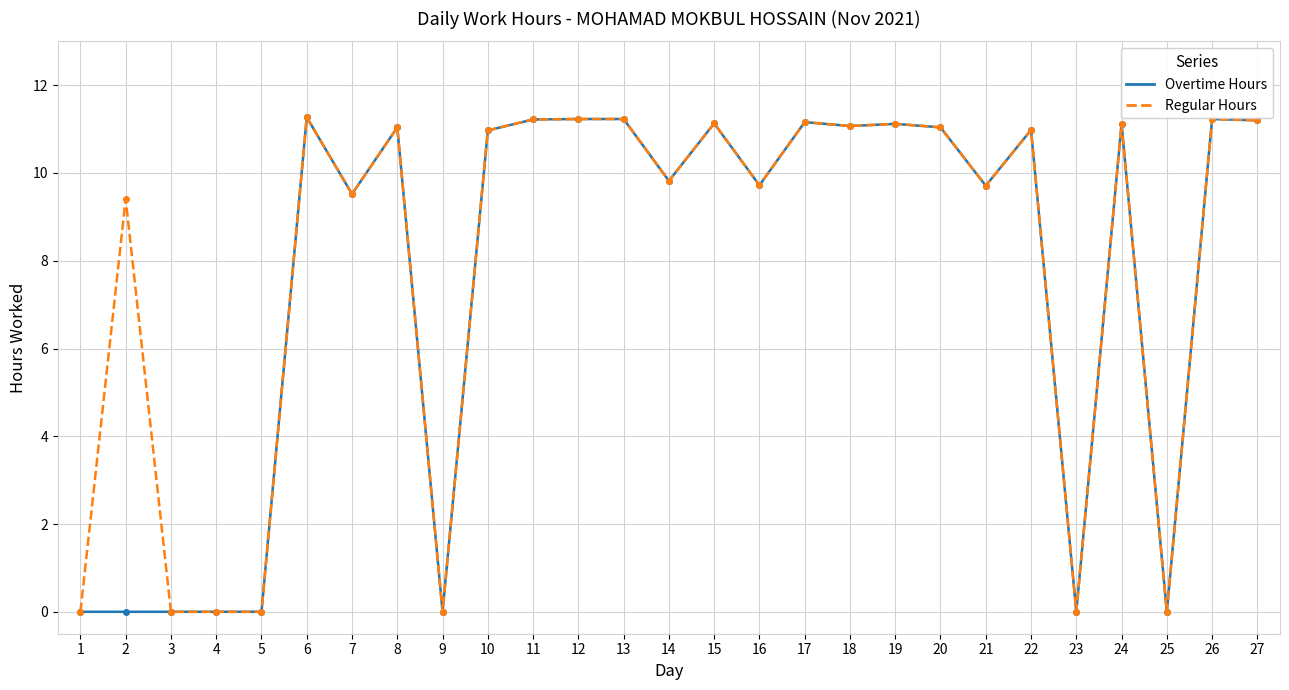

True or false: Overtime Hours has more than 2 points higher than both neighbors.

True